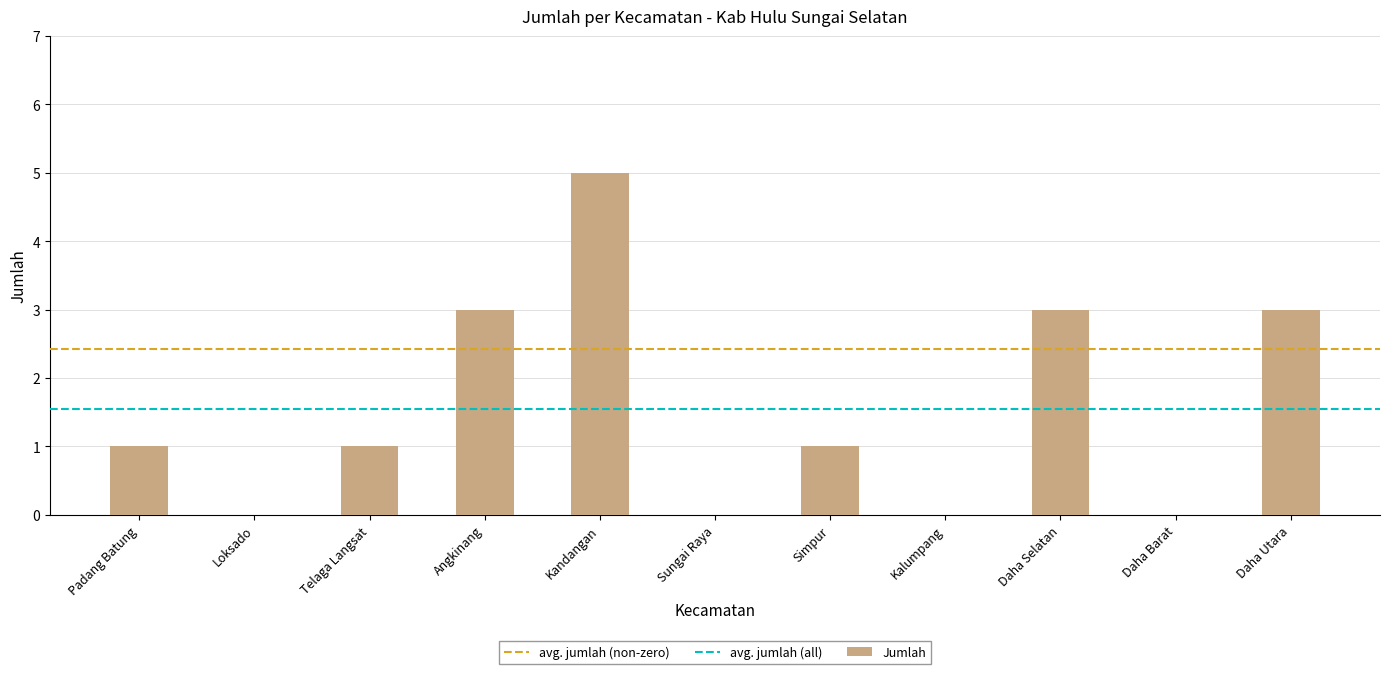

Which has a higher value, Daha Barat or Kandangan?

Kandangan